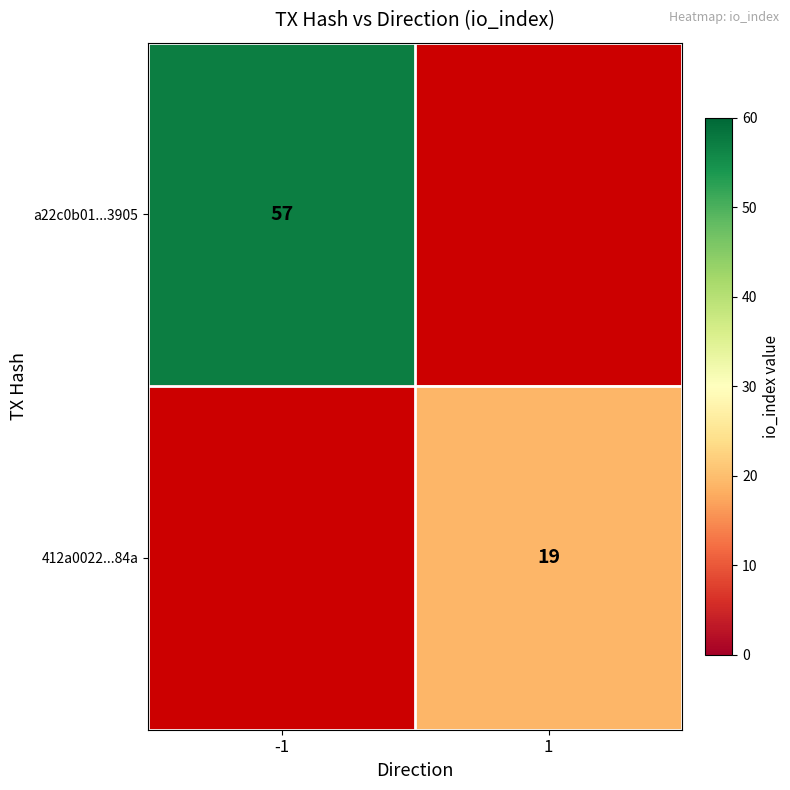

At which category does the chart reach its peak across all series?

-1